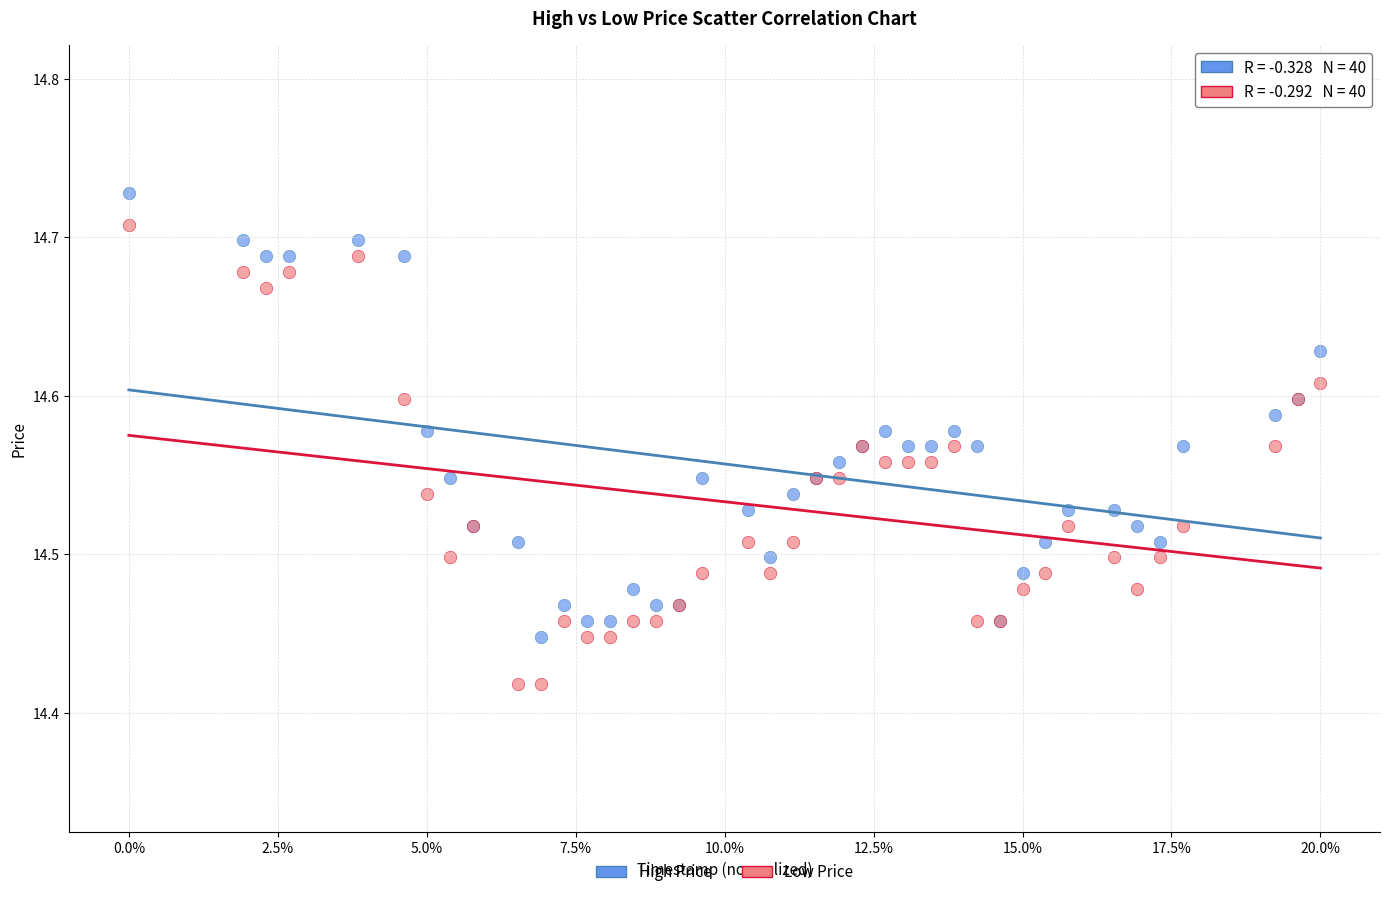

What are all the series names shown in the legend?

High Price, Low Price